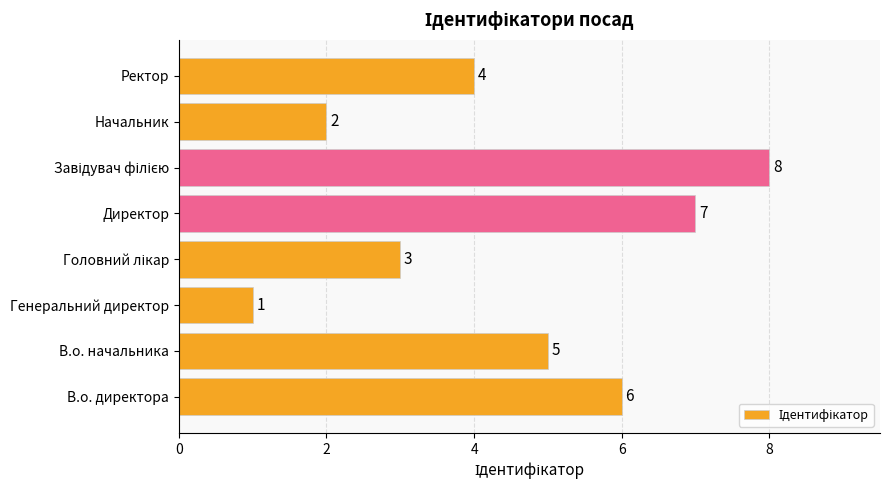

Where is the data nearest to the value 4?

Ректор